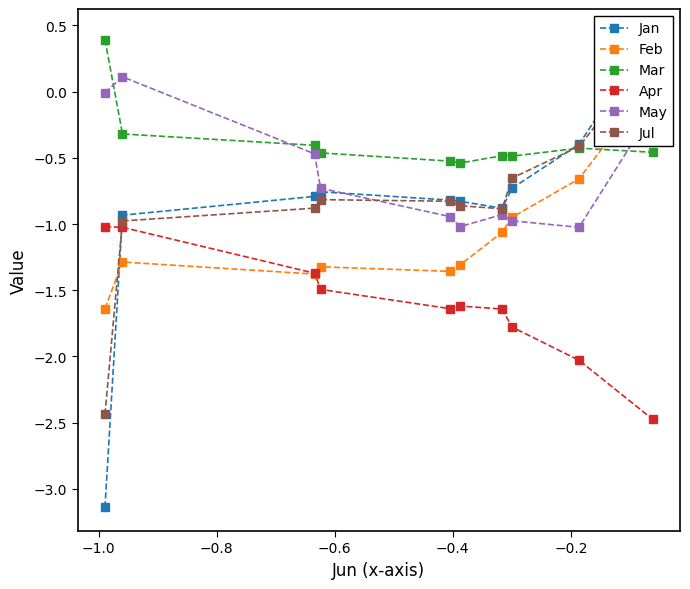

True or false: May and Apr intersect in this chart.

False